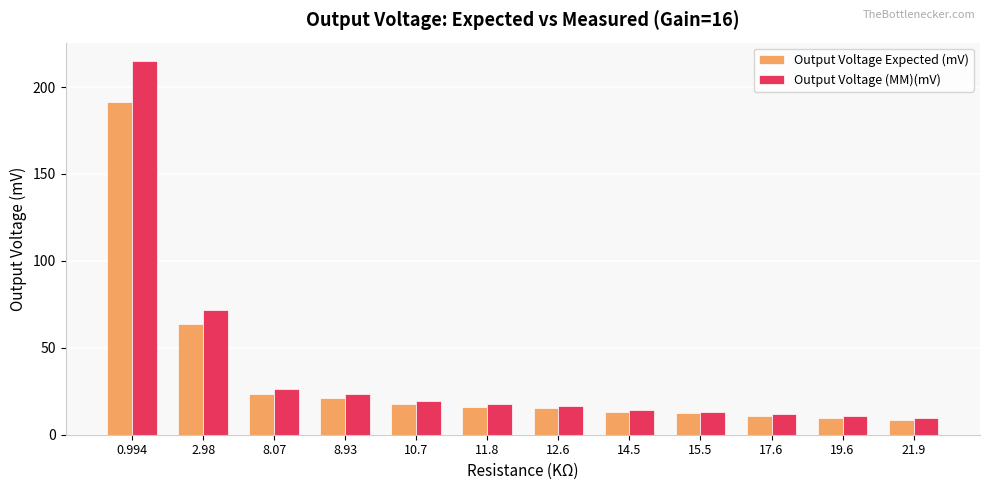

What is the difference between the second highest and second lowest values in the Output Voltage Expected (mV) series?

54.2